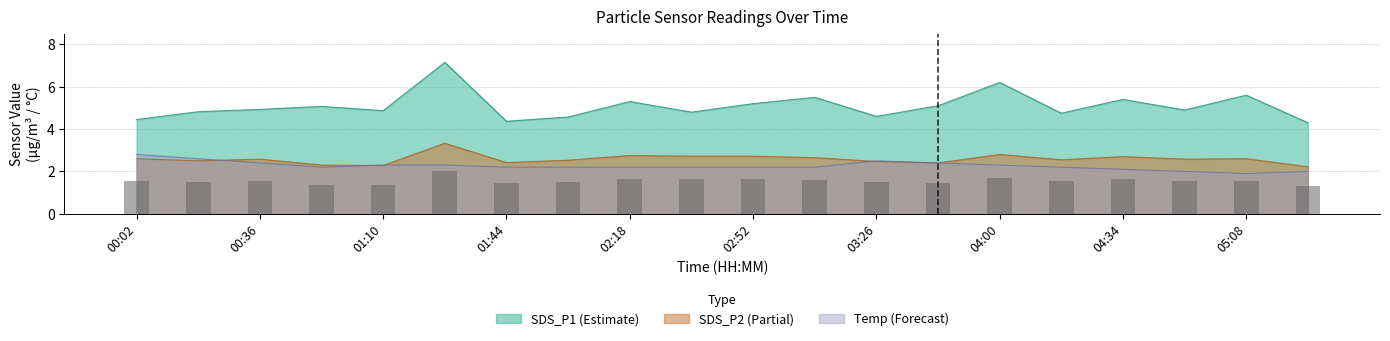

Which label corresponds to the largest value in the chart?

01:27